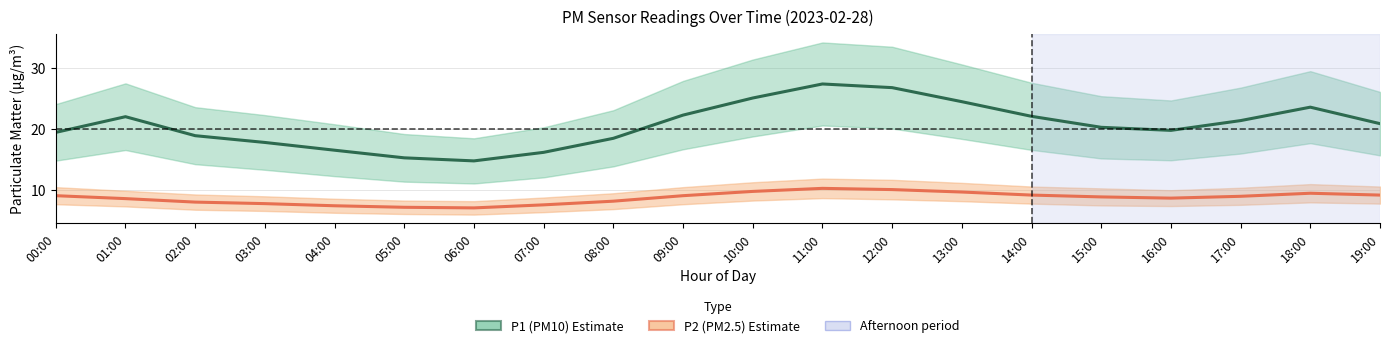

Which category has the highest value across all series?

11:00